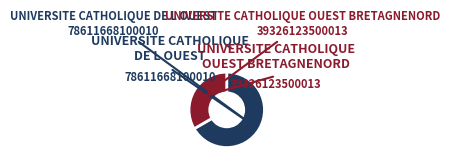

How many slices are in this pie chart?

2